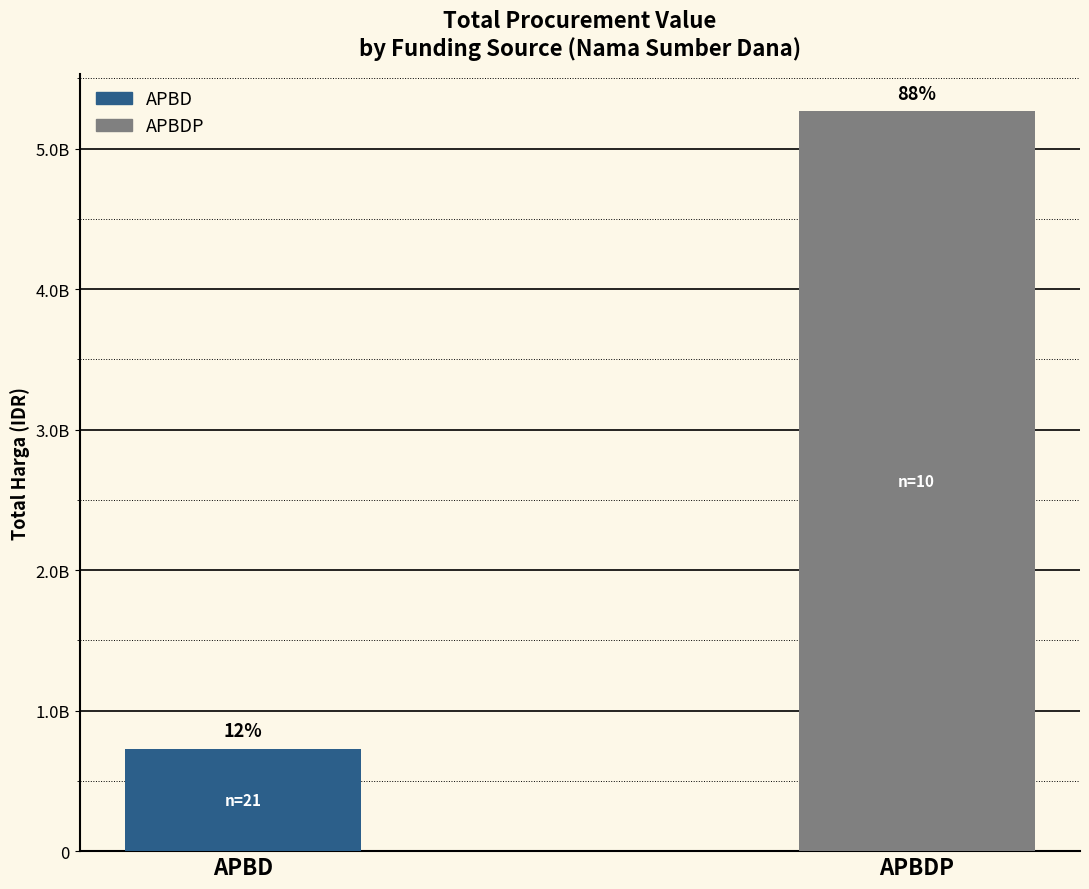

Reading right to left, what are all the values shown in this chart?

5266388740	728508205